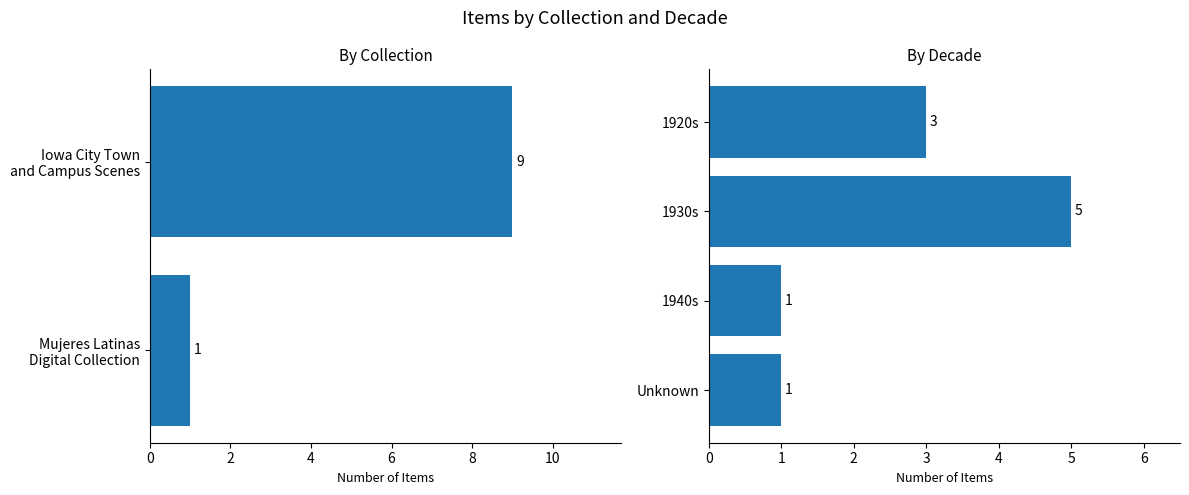

What is the smallest value displayed?

1